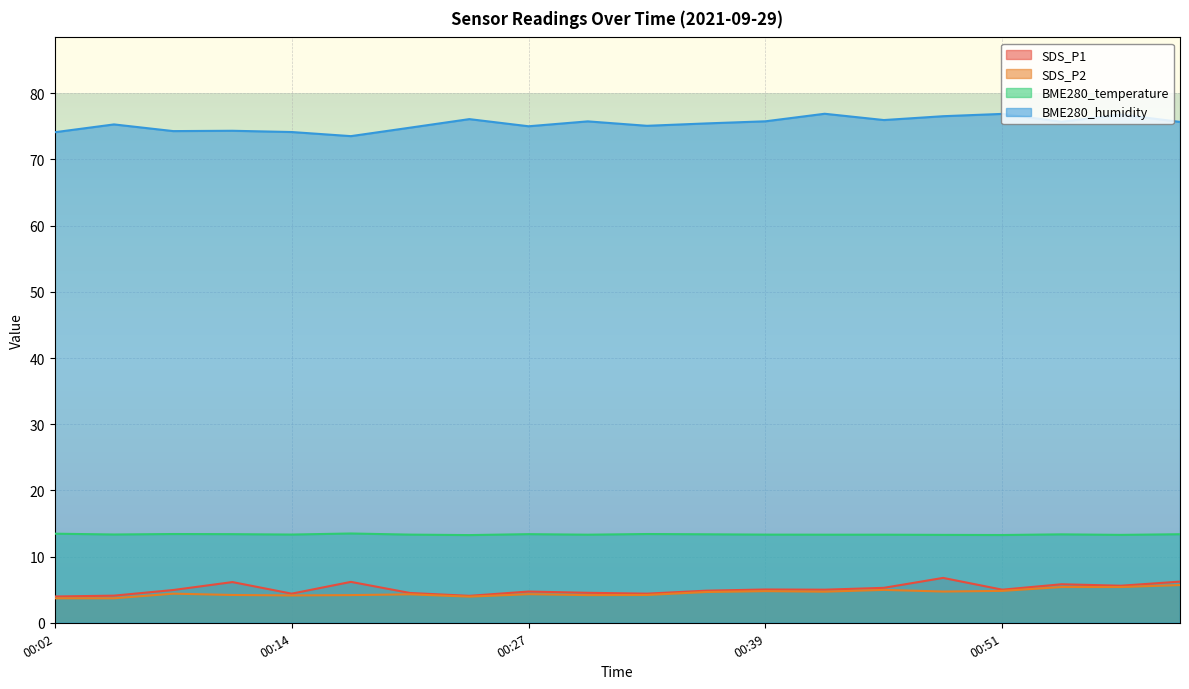

Count the BME280_temperature values in the range 13 to 14.

20